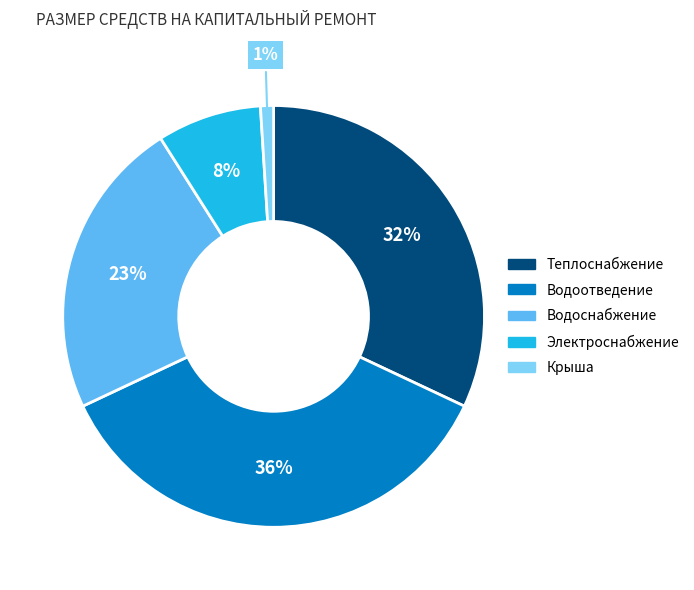

To the nearest percent, what is the average slice percentage?

20%